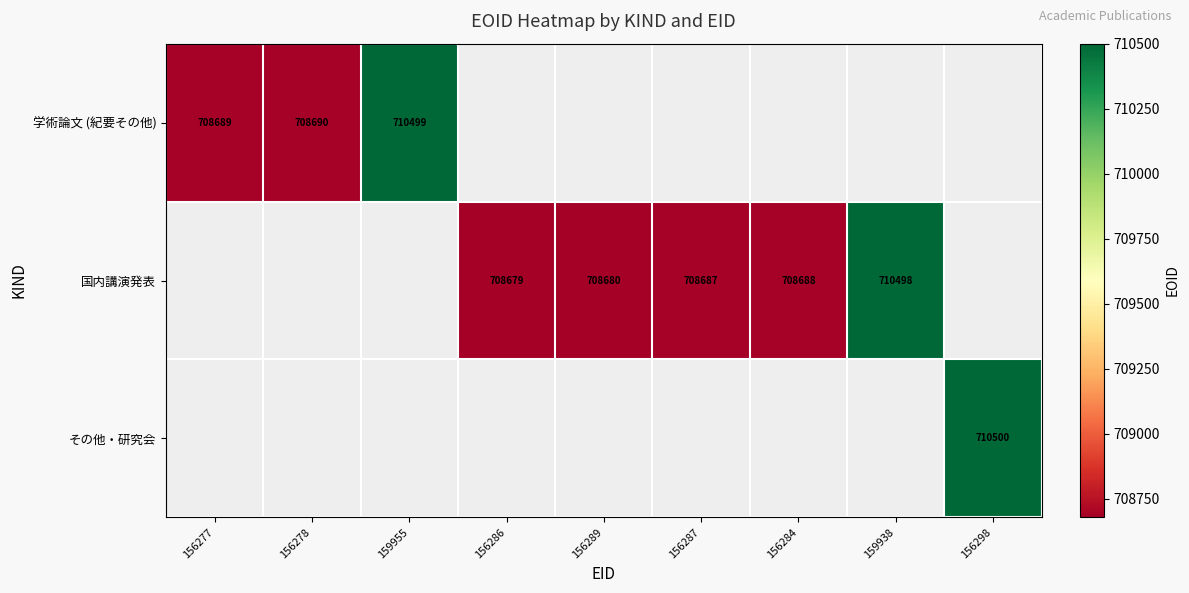

Is it true that 国内講演発表 equals 470888 at 156284?

False